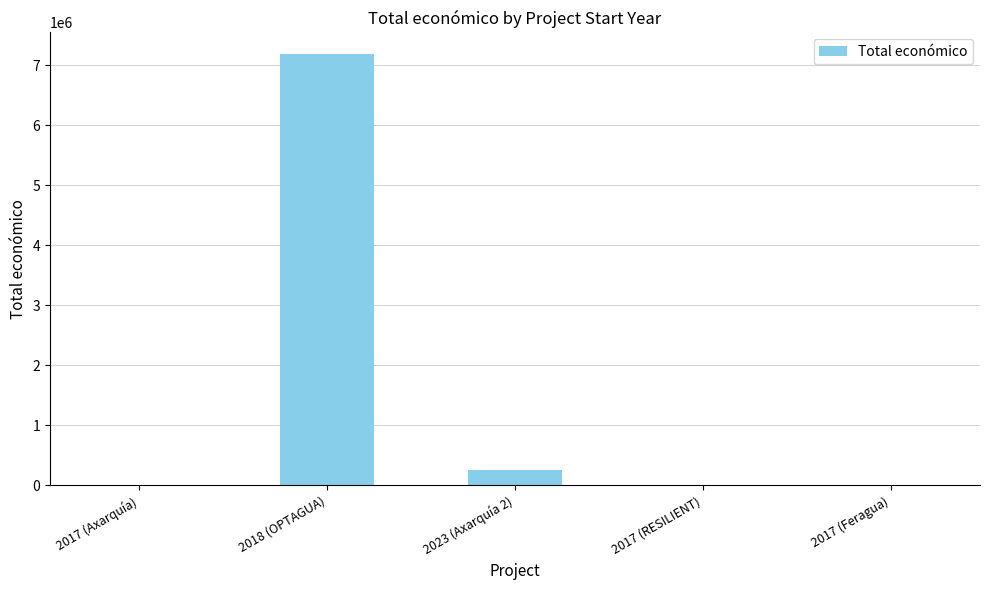

Which label corresponds to the largest value in the chart?

2018 (OPTAGUA)